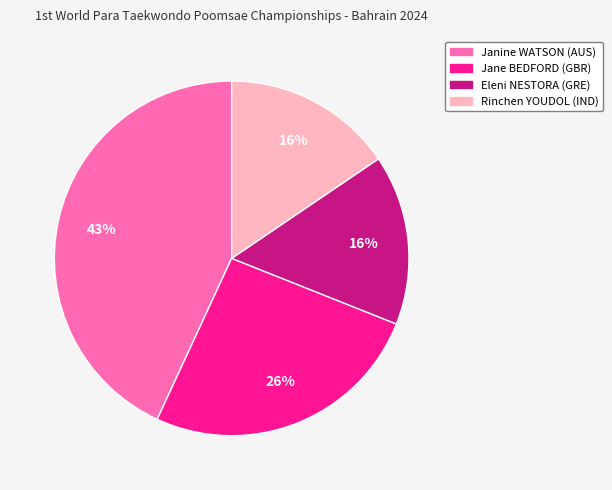

To the nearest percent, what is the average slice percentage?

25%